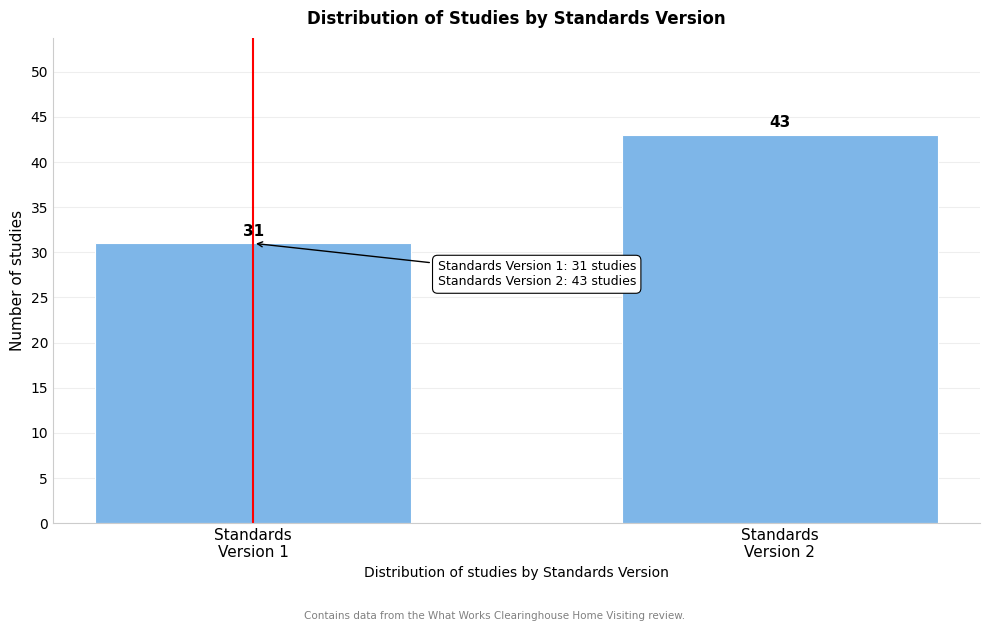

Reading left to right, what are all the values shown in this chart?

31	43